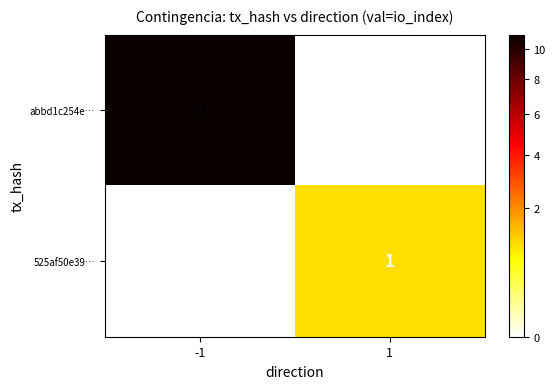

What is the average value of the abbd1c254e… series?

6